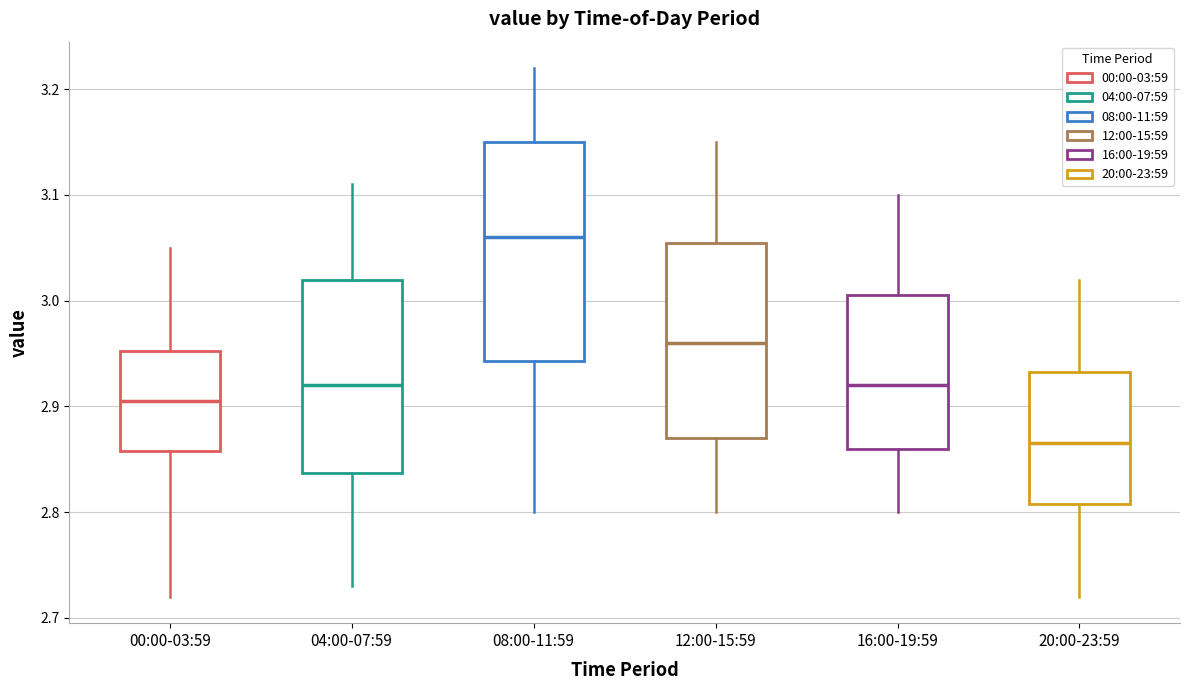

Which box's median line is the lowest?

20:00-23:59